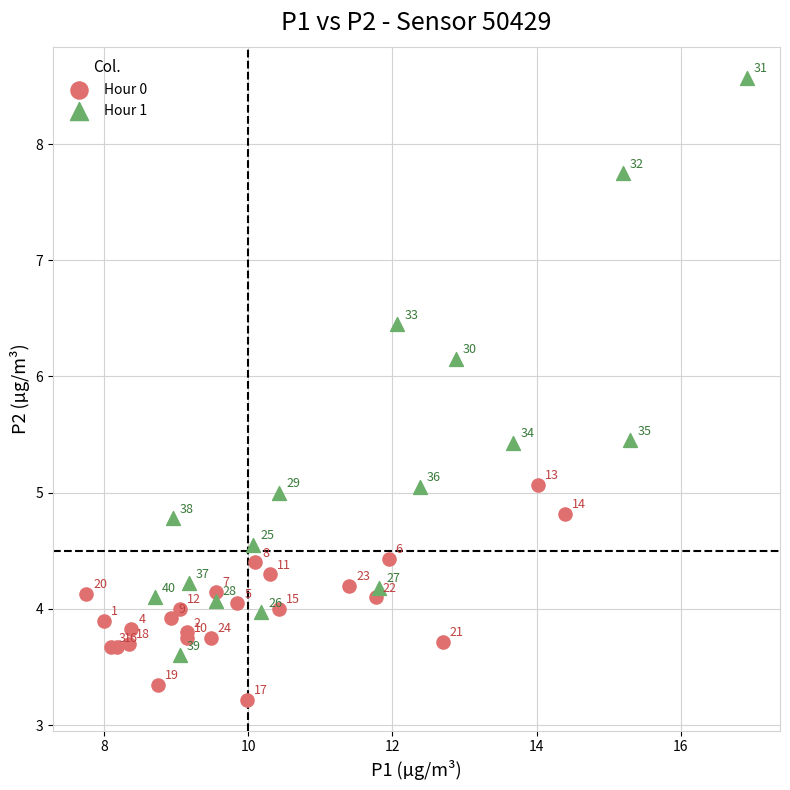

Which series has the largest Y range (max minus min)?

Hour 1